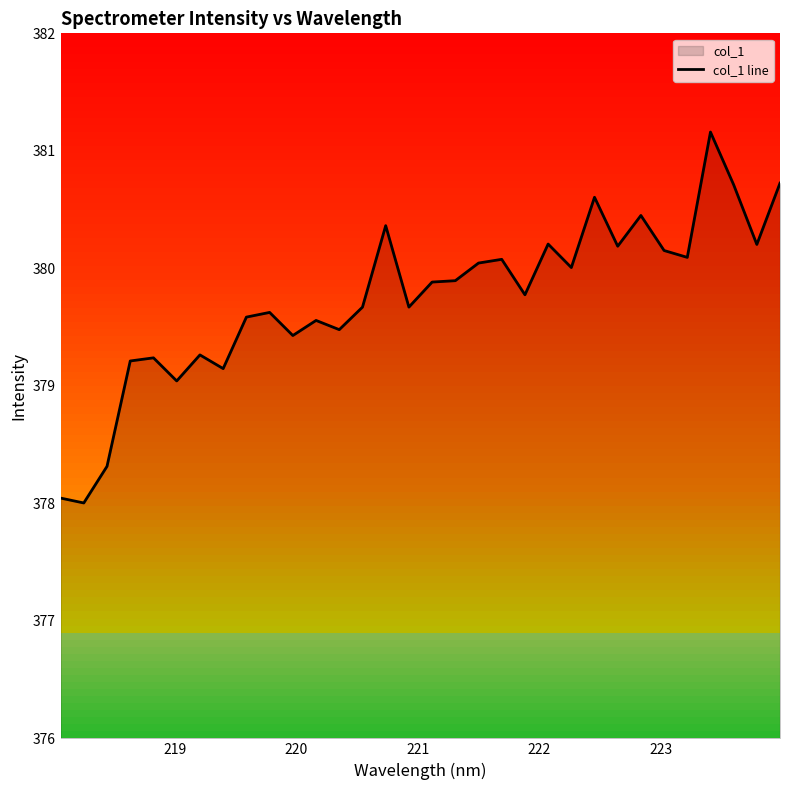

The chart shows a value of 594.7 at 16. True or false?

False